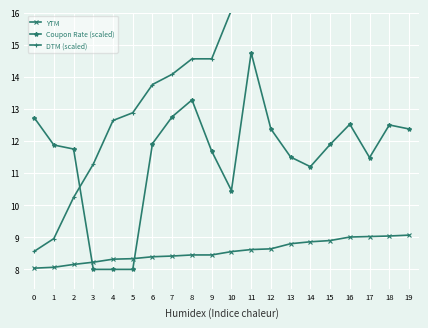

What is the sum of the YTM values at 18 and 9?

0.7